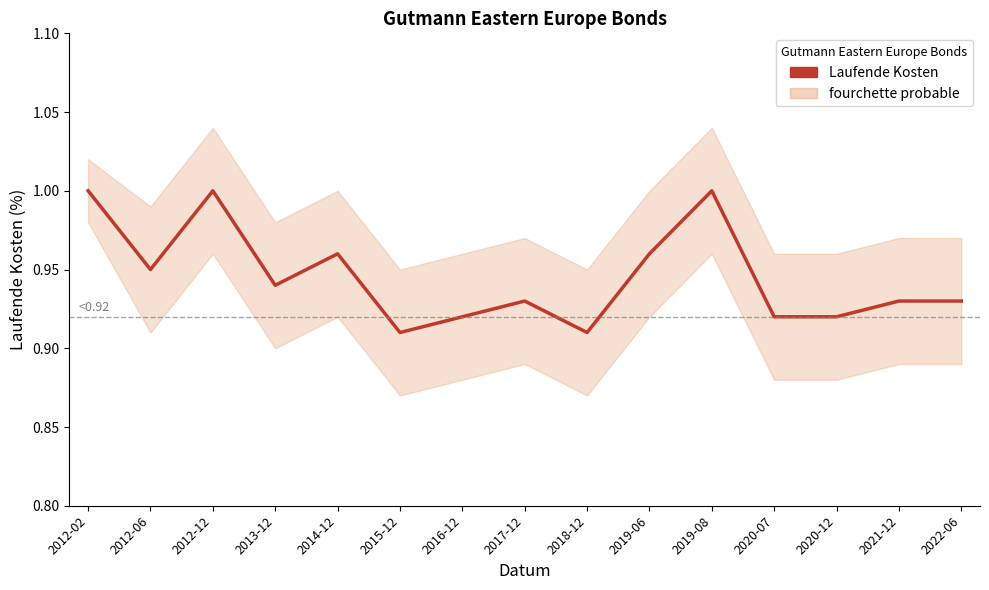

What position from the right is 2020-07?

4